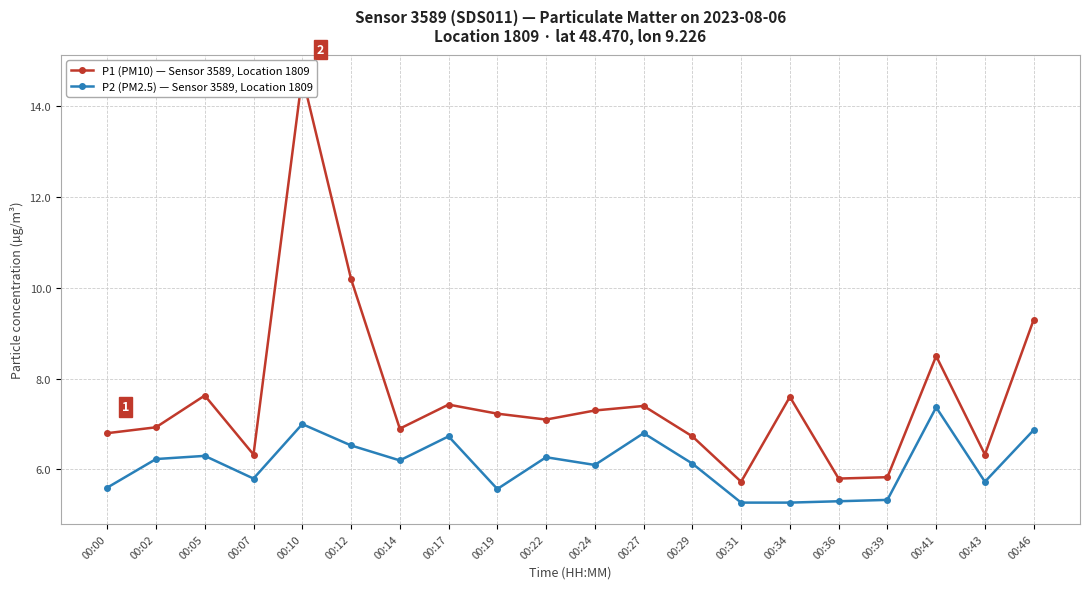

True or false: P2 (PM2.5) — Sensor 3589, Location 1809 has more than 0 points higher than both neighbors.

True